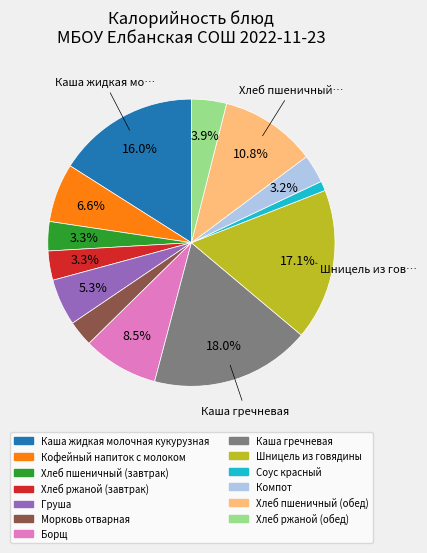

How many slices are in this pie chart?

13